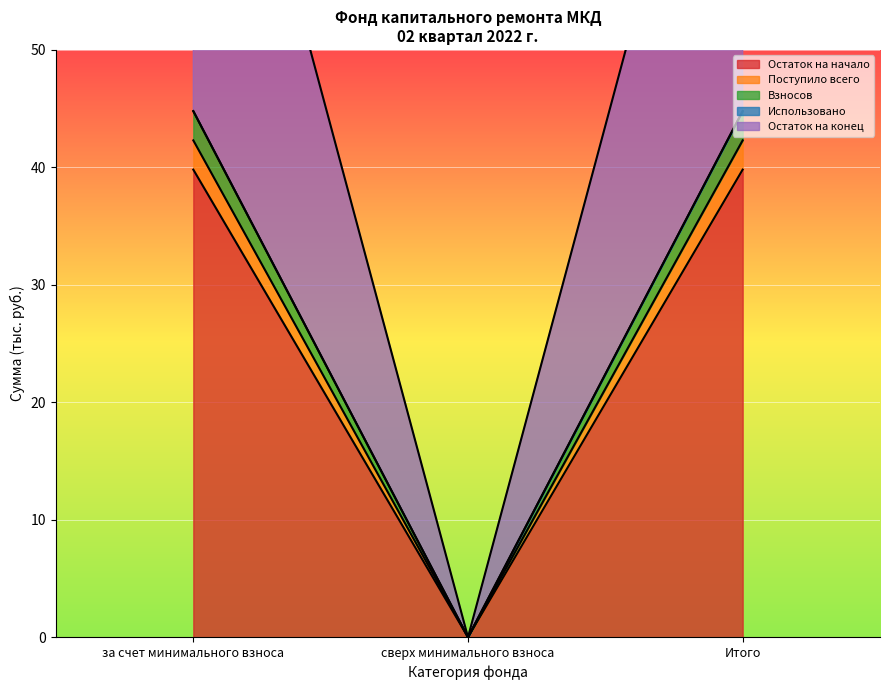

What is the label of the 2nd point from the left?

сверх минимального взноса